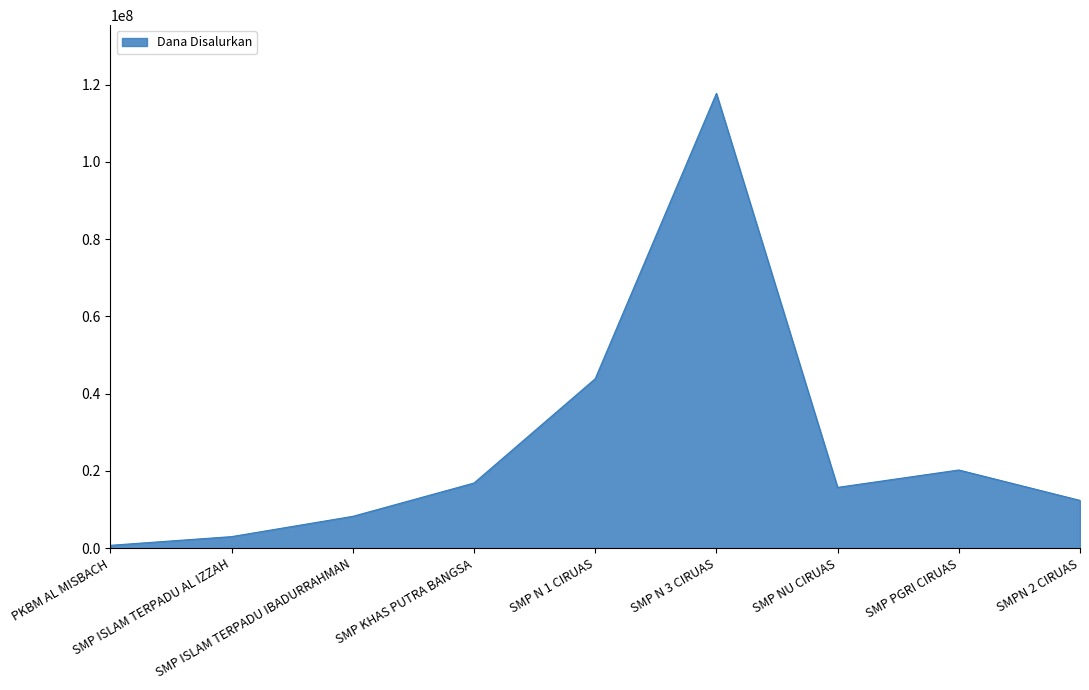

What is the maximum value shown in the chart?

117750000